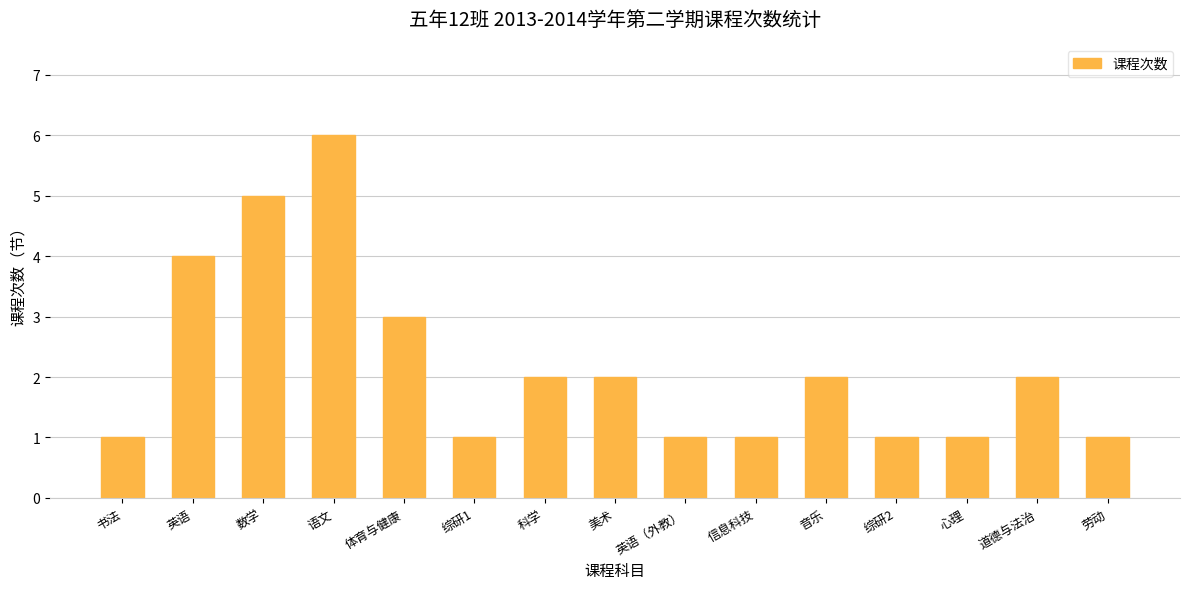

How many categories are shown in the chart?

15